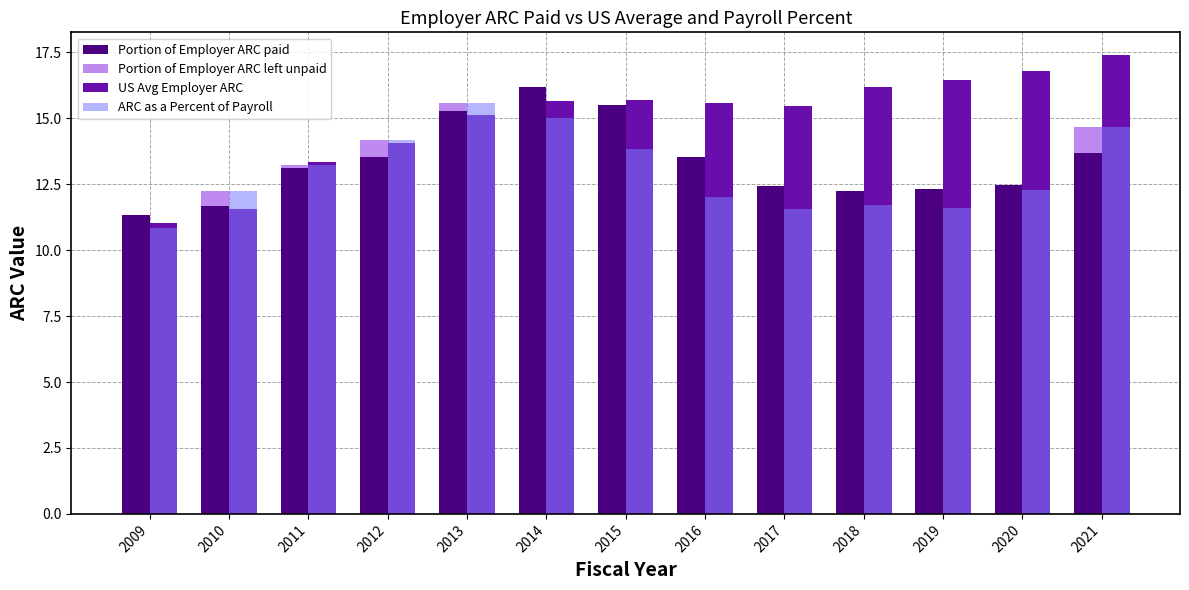

What is the difference between the maximum and minimum values in the Portion of Employer ARC paid series?

4.9